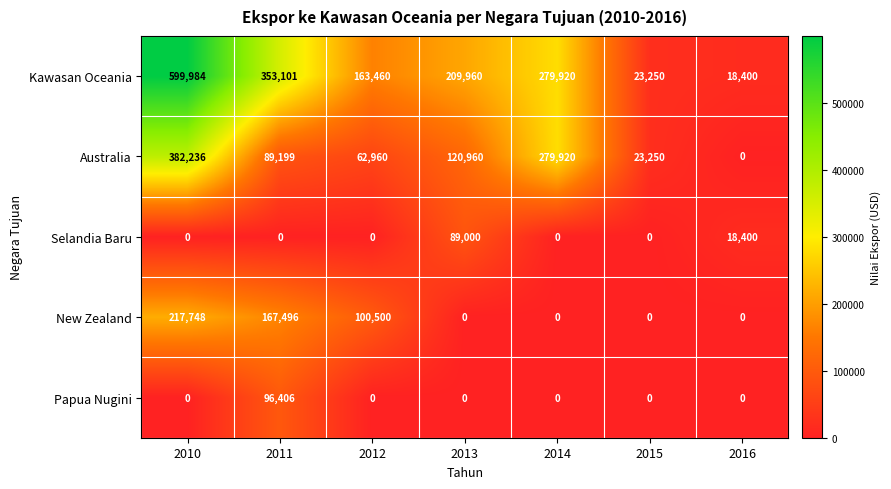

Count the Selandia Baru values in the range 0 to 18400.

6